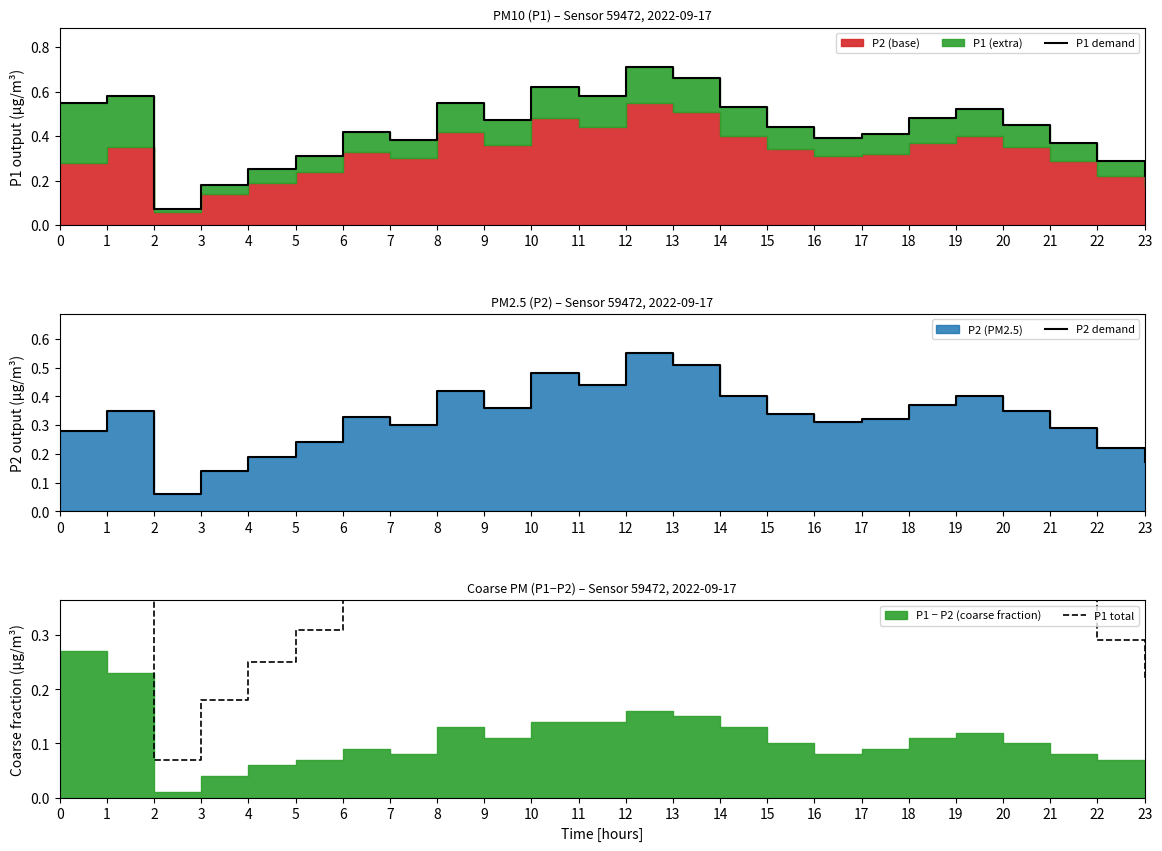

Rank the categories by P2 demand value from lowest to highest.

2, 3, 23, 4, 22, 5, 0, 21, 7, 16, 17, 6, 15, 1, 20, 9, 18, 14, 19, 8, 11, 10, 13, 12